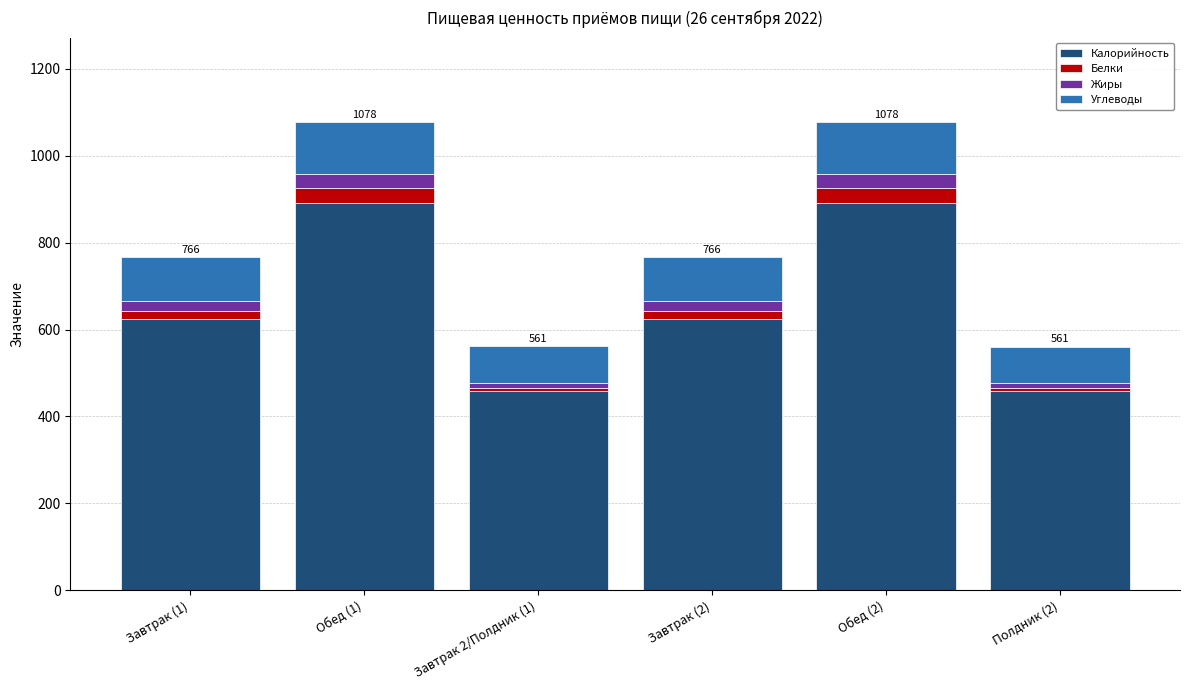

What is the average value of the Калорийность series?

657.7